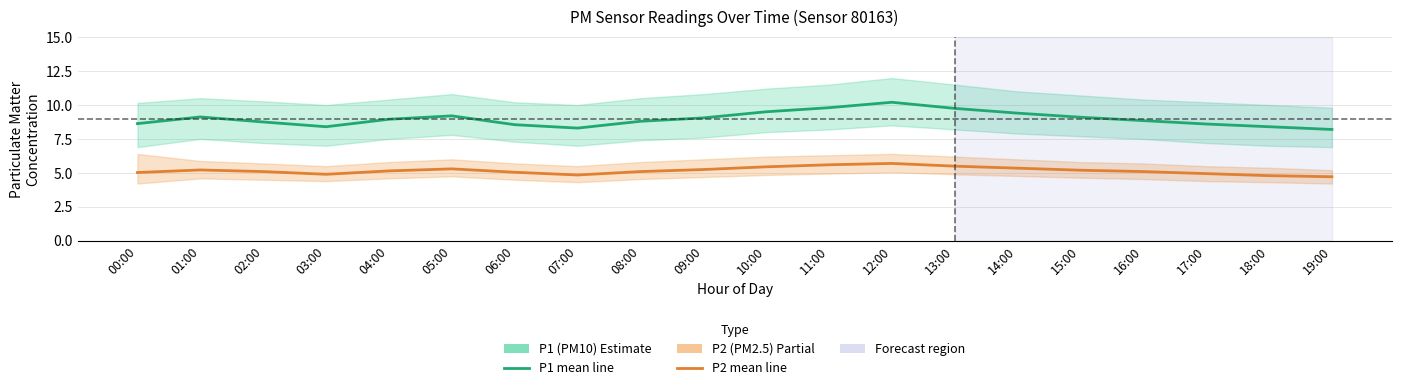

Reading right to left, what are all the values shown in this chart?

P1 (PM10): 19:00=8.2	18:00=8.4	17:00=8.6	16:00=8.8	15:00=9.1	14:00=9.4	13:00=9.8	12:00=10.2	11:00=9.8	10:00=9.5	09:00=9.1	08:00=8.8	07:00=8.3	06:00=8.6	05:00=9.2	04:00=8.9	03:00=8.4	02:00=8.8	01:00=9.1	00:00=8.6
P2 (PM2.5): 19:00=4.7	18:00=4.8	17:00=5.0	16:00=5.1	15:00=5.2	14:00=5.3	13:00=5.5	12:00=5.7	11:00=5.6	10:00=5.5	09:00=5.2	08:00=5.1	07:00=4.8	06:00=5.0	05:00=5.3	04:00=5.2	03:00=4.9	02:00=5.1	01:00=5.2	00:00=5.0